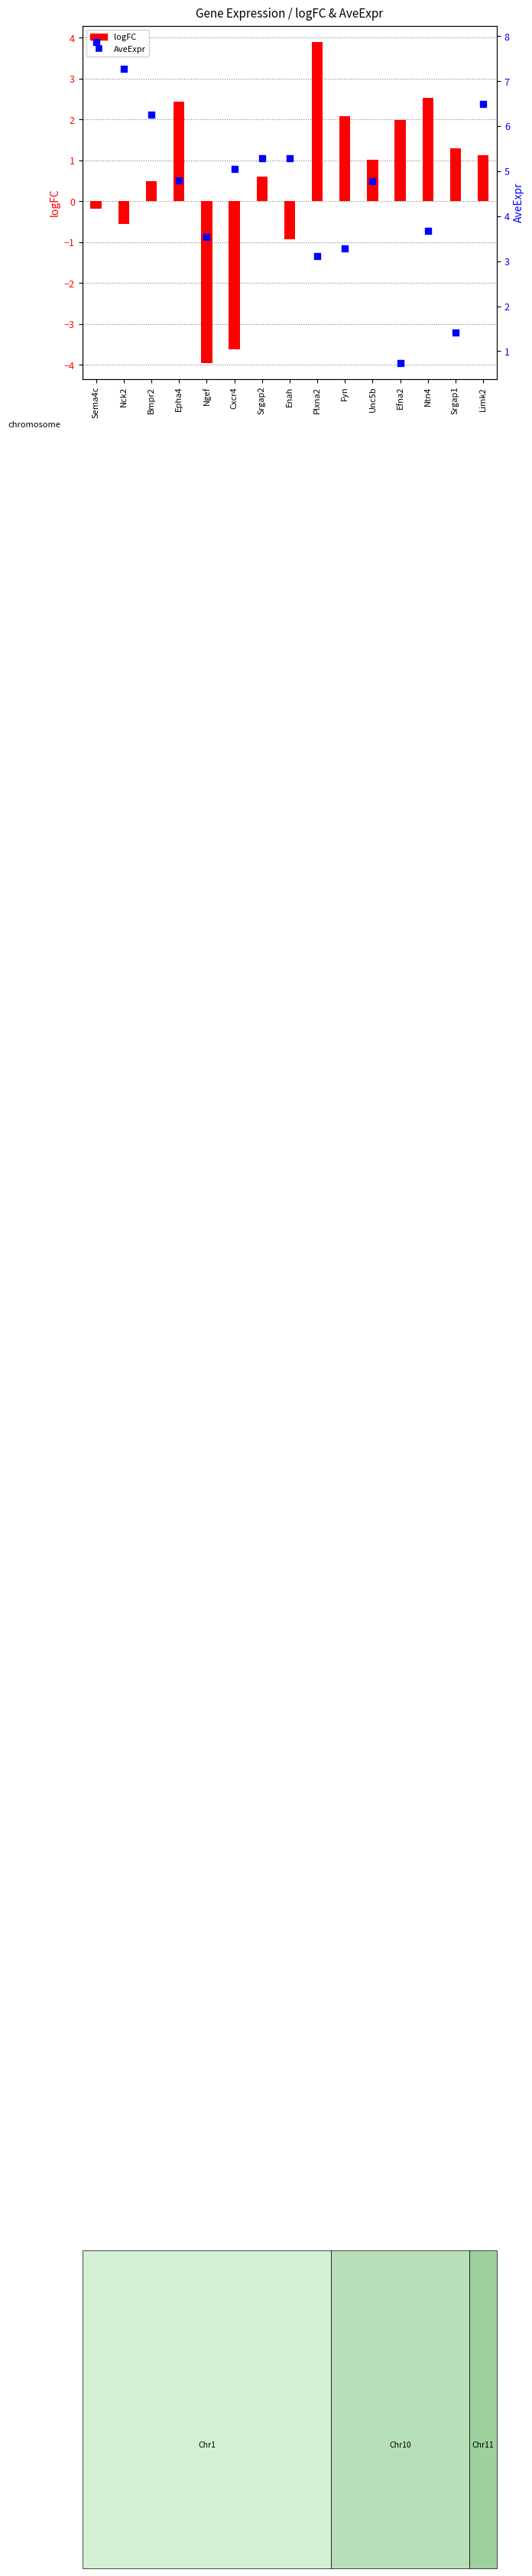

Which series reaches the minimum Y coordinate?

logFC